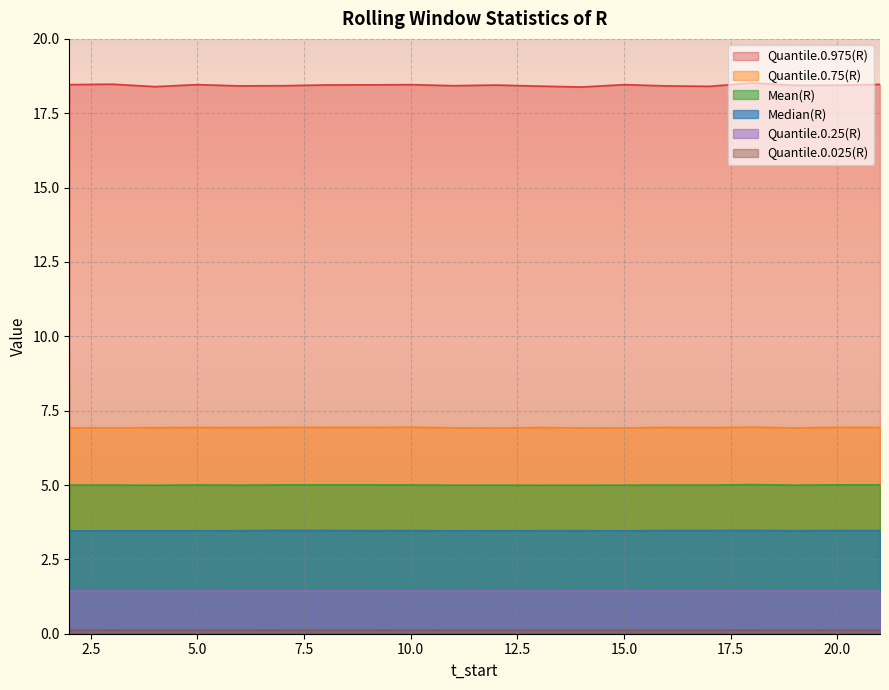

What are all the series names shown in the legend?

Mean(R), Quantile.0.975(R), Quantile.0.75(R), Median(R), Quantile.0.25(R), Quantile.0.025(R)